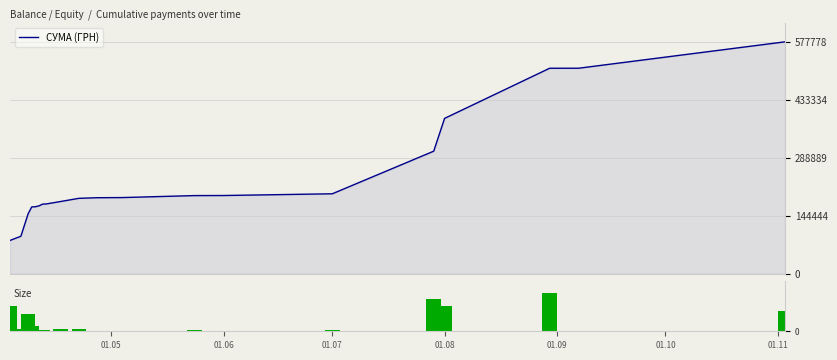

What is the highest value of the СУМА (ГРН) series?

577778.9